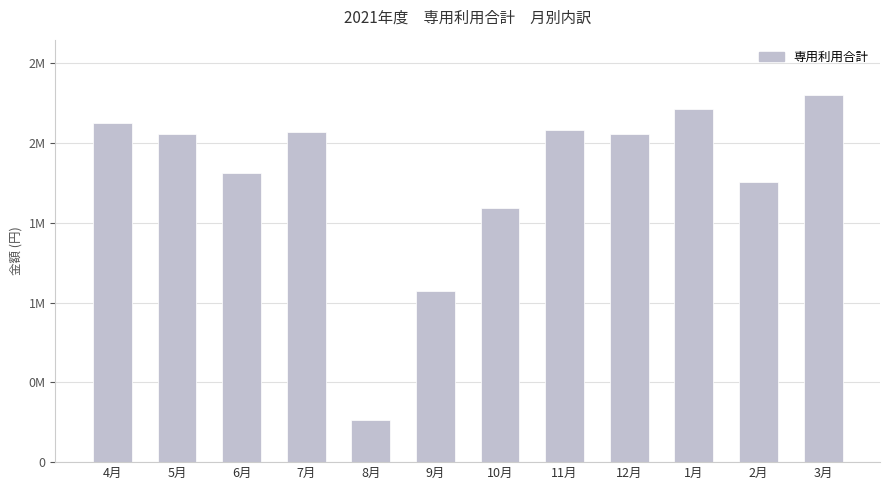

What is the sum of the values at 1月 and 3月?

4512730